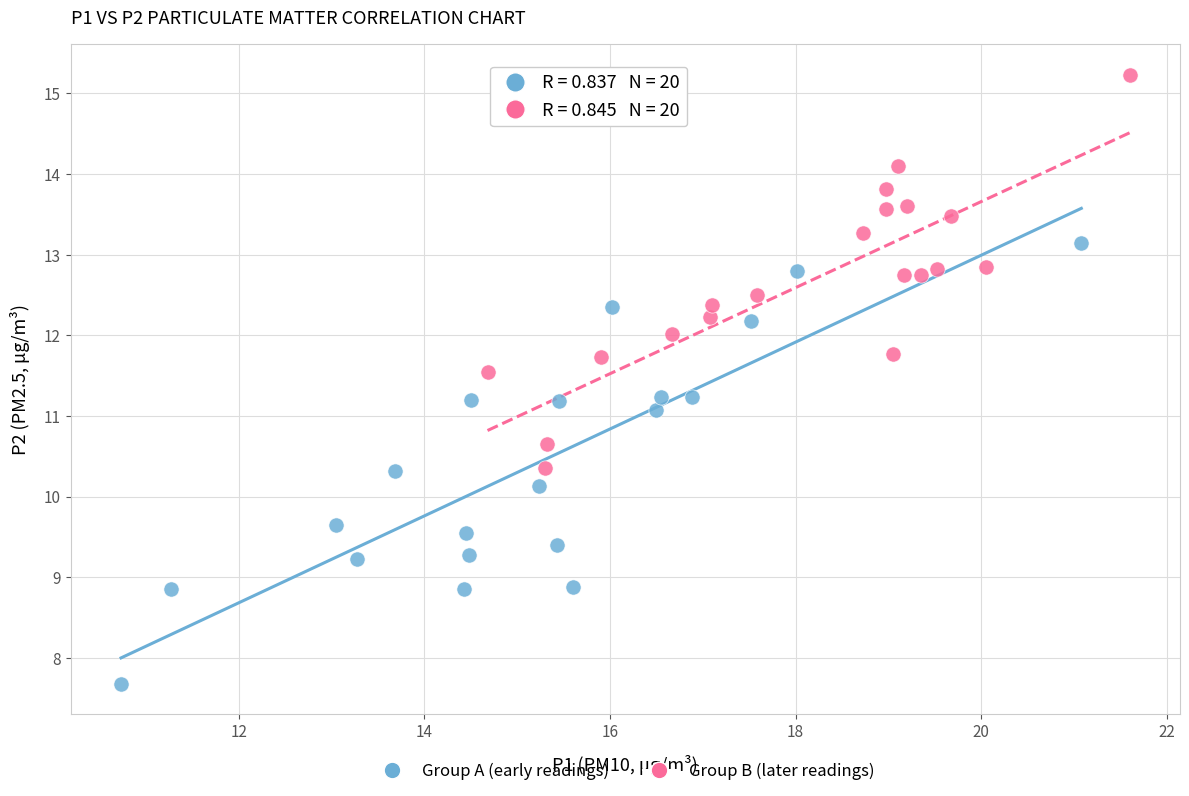

Which series has the largest Y range (max minus min)?

Group A (early readings)